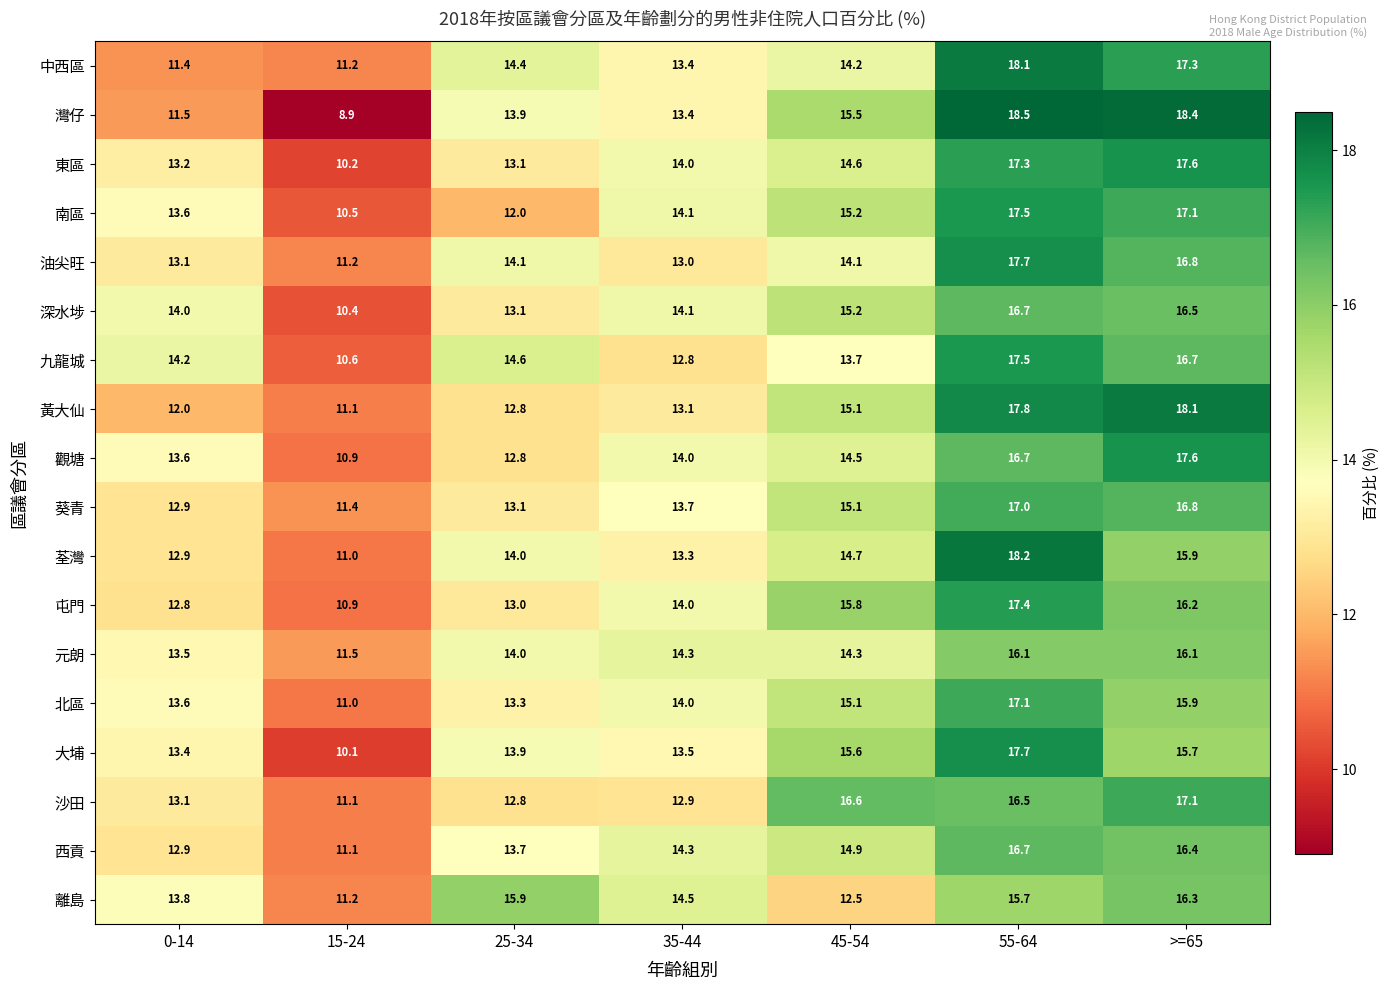

At which category is the sum across all series the highest?

55-64